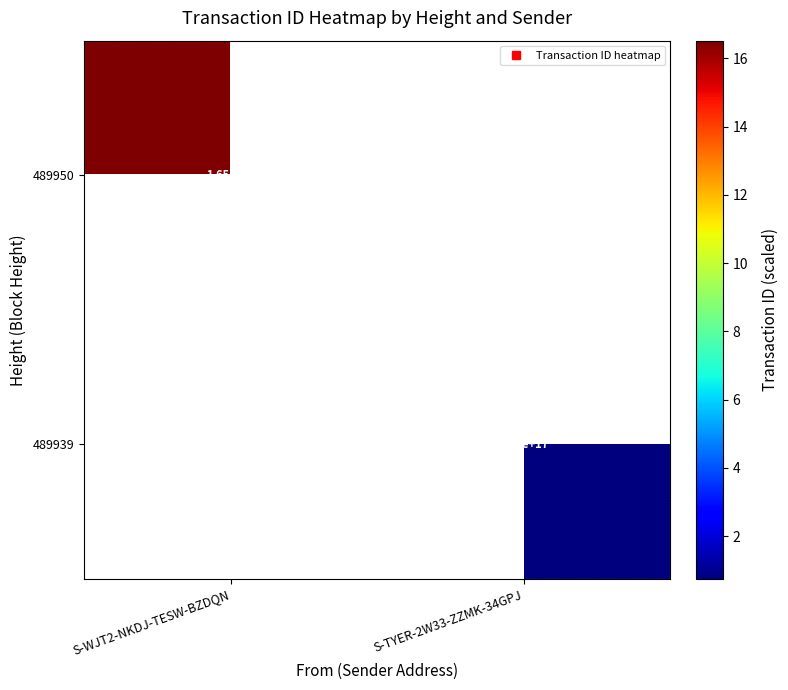

List the series in order of their peak value, lowest first.

489939, 489950